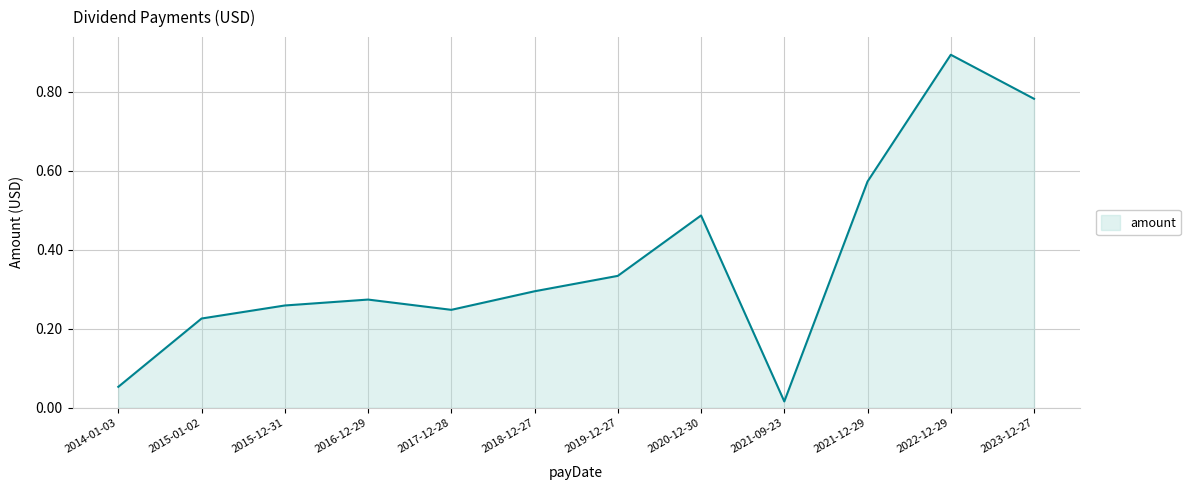

What is the greatest value displayed?

0.9